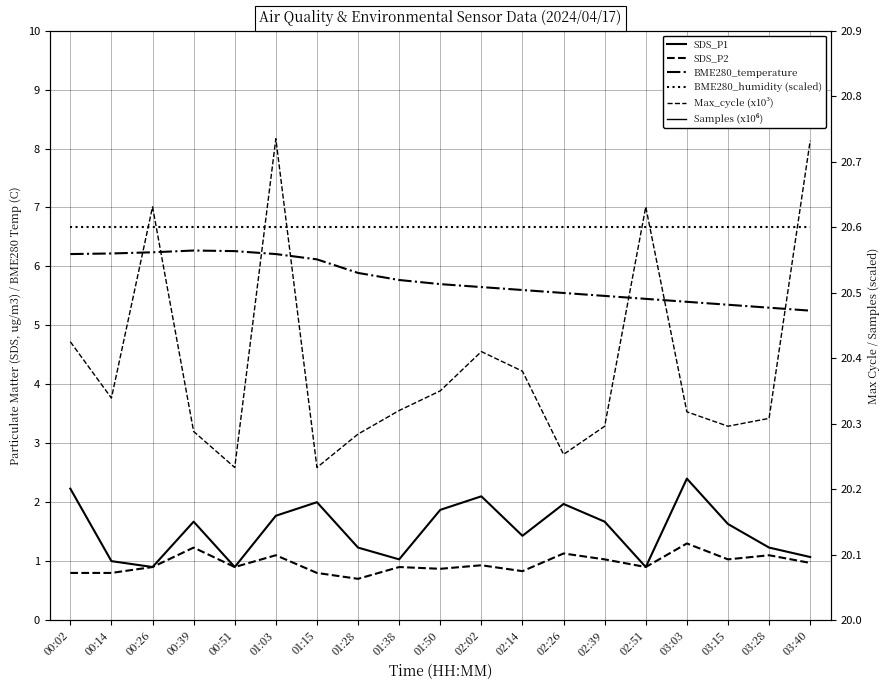

Is it true that Samples (x10⁶) equals 8.9 at 03:40?

False